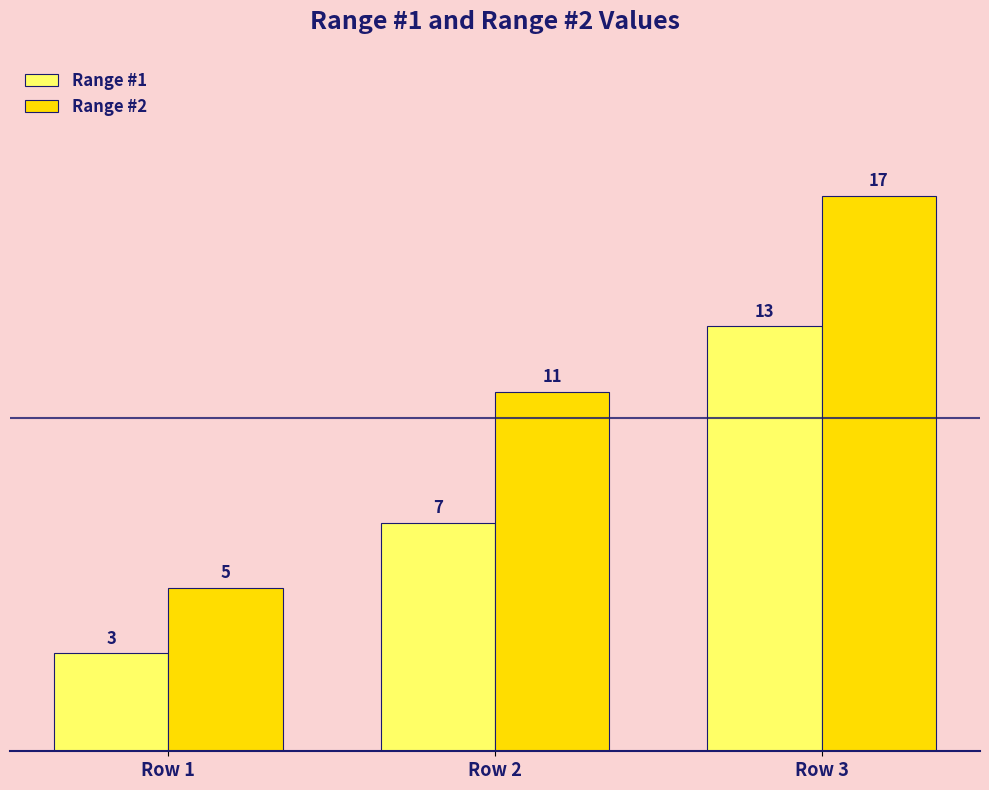

Reading left to right, transcribe all the data shown in this chart.

Range #1: Row 1=3	Row 2=7	Row 3=13
Range #2: Row 1=5	Row 2=11	Row 3=17